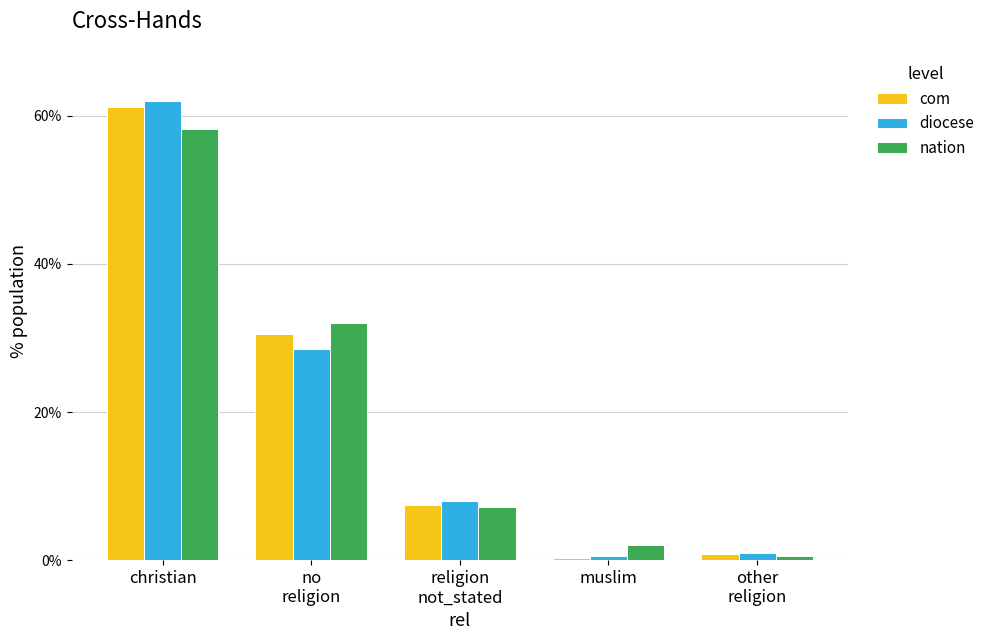

Is it true that nation equals 40.7 at christian?

False